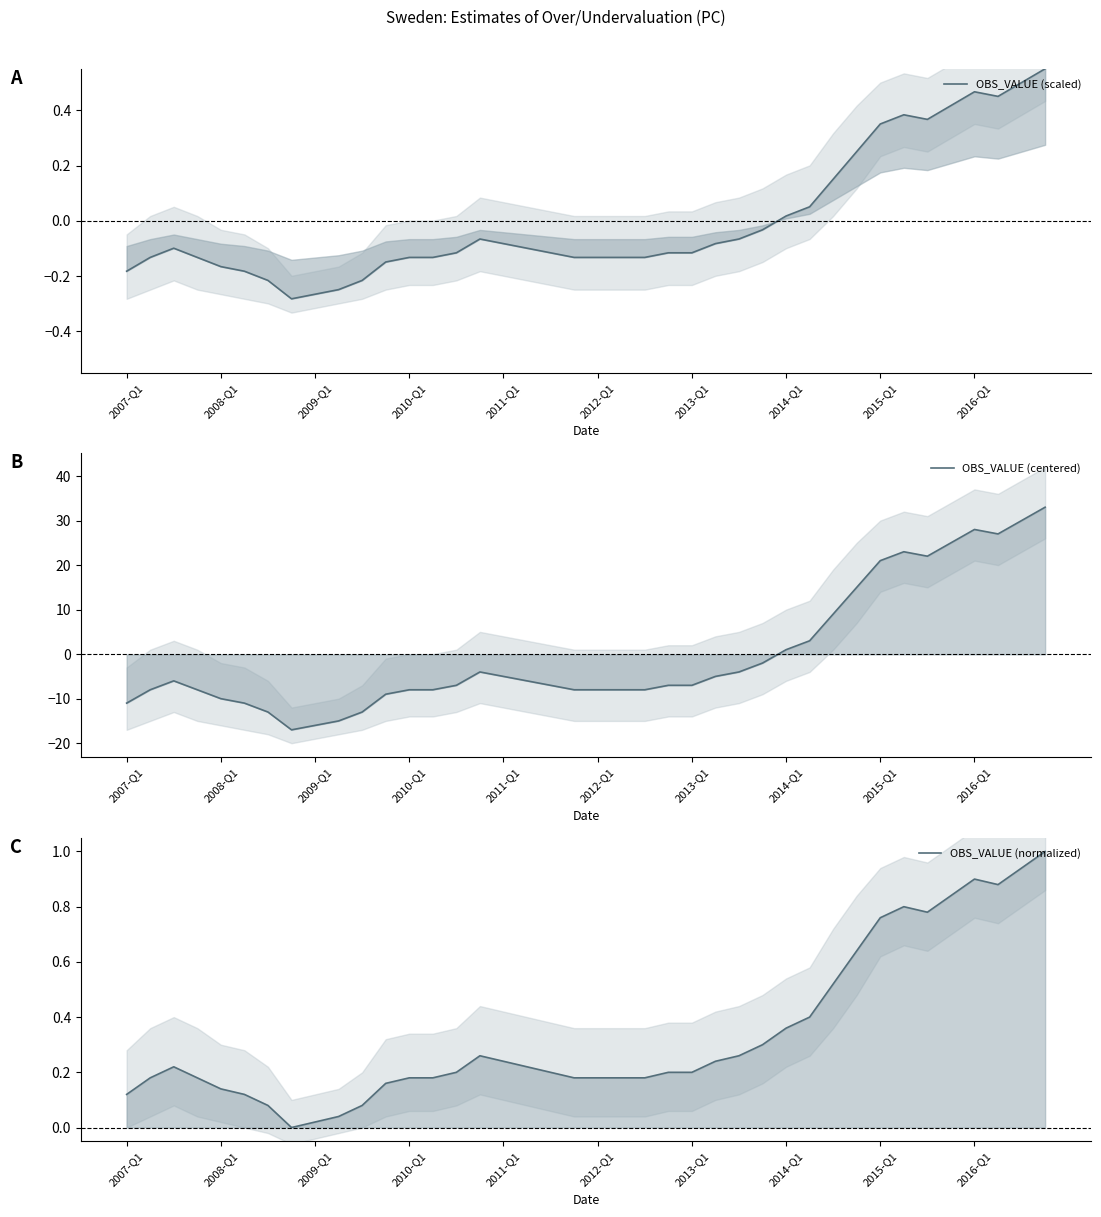

Reading left to right, transcribe all the data shown in this chart.

OBS_VALUE (scaled): -0.2	-0.1	-0.1	-0.1	-0.2	-0.2	-0.2	-0.3	-0.3	-0.2	-0.2	-0.1	-0.1	-0.1	-0.1	-0.1	-0.1	-0.1	-0.1	-0.1	-0.1	-0.1	-0.1	-0.1	-0.1	-0.1	-0.1	-0.0	0.0	0.1	0.2	0.3	0.4	0.4	0.4	0.4	0.5	0.5	0.5	0.6
OBS_VALUE (centered): -10.9	-7.9	-5.9	-7.9	-9.9	-10.9	-12.9	-16.9	-15.9	-14.9	-12.9	-8.9	-7.9	-7.9	-6.9	-3.9	-4.9	-5.9	-6.9	-7.9	-7.9	-7.9	-7.9	-6.9	-6.9	-4.9	-3.9	-1.9	1.1	3.1	9.1	15.1	21.1	23.1	22.1	25.1	28.1	27.1	30.1	33.0
OBS_VALUE (normalized): 0.1	0.2	0.2	0.2	0.1	0.1	0.1	0.0	0.0	0.0	0.1	0.2	0.2	0.2	0.2	0.3	0.2	0.2	0.2	0.2	0.2	0.2	0.2	0.2	0.2	0.2	0.3	0.3	0.4	0.4	0.5	0.6	0.8	0.8	0.8	0.8	0.9	0.9	0.9	1.0